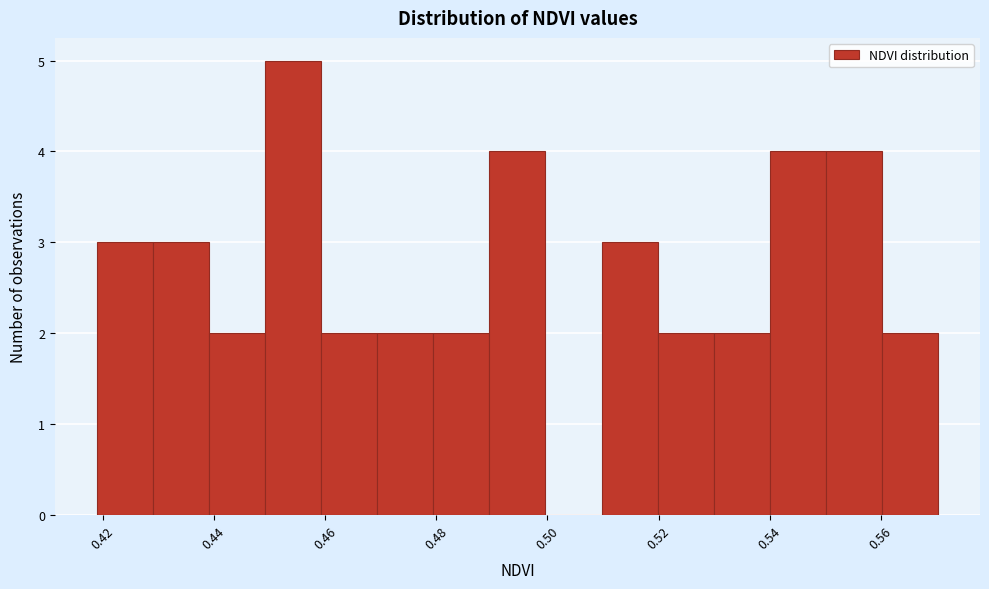

Reading left to right, list every bar in this chart as the range it spans on the x-axis followed by its height. Neither the bar edges nor the heights are printed on the chart, so give them approximately, as read against the axes.

0.418 to 0.430: 3
0.430 to 0.440: 3
0.440 to 0.450: 2
0.450 to 0.460: 5
0.460 to 0.470: 2
0.470 to 0.480: 2
0.480 to 0.490: 2
0.490 to 0.500: 4
0.500 to 0.510: 0
0.510 to 0.520: 3
0.520 to 0.530: 2
0.530 to 0.540: 2
0.540 to 0.550: 4
0.550 to 0.560: 4
0.560 to 0.570: 2